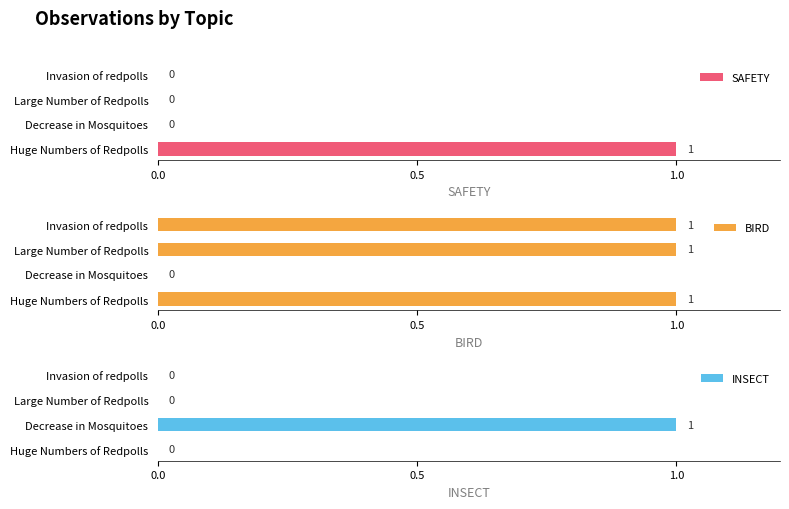

How many SAFETY values are between 0 and 1?

4